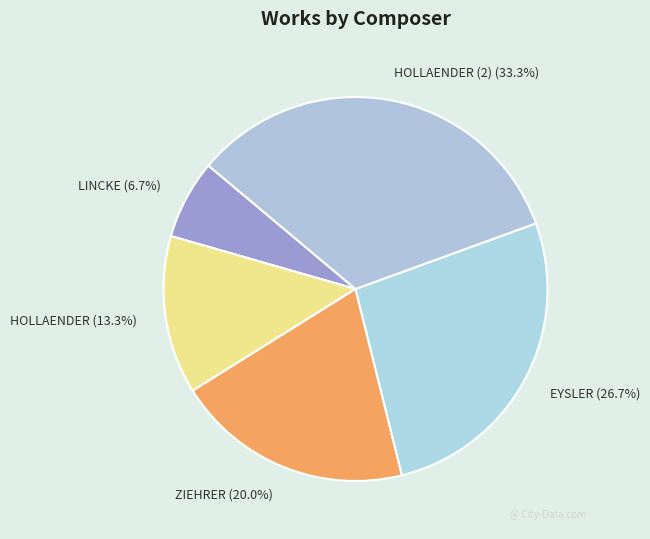

Rank the categories by value from lowest to highest.

LINCKE, HOLLAENDER, ZIEHRER, EYSLER, HOLLAENDER (2)